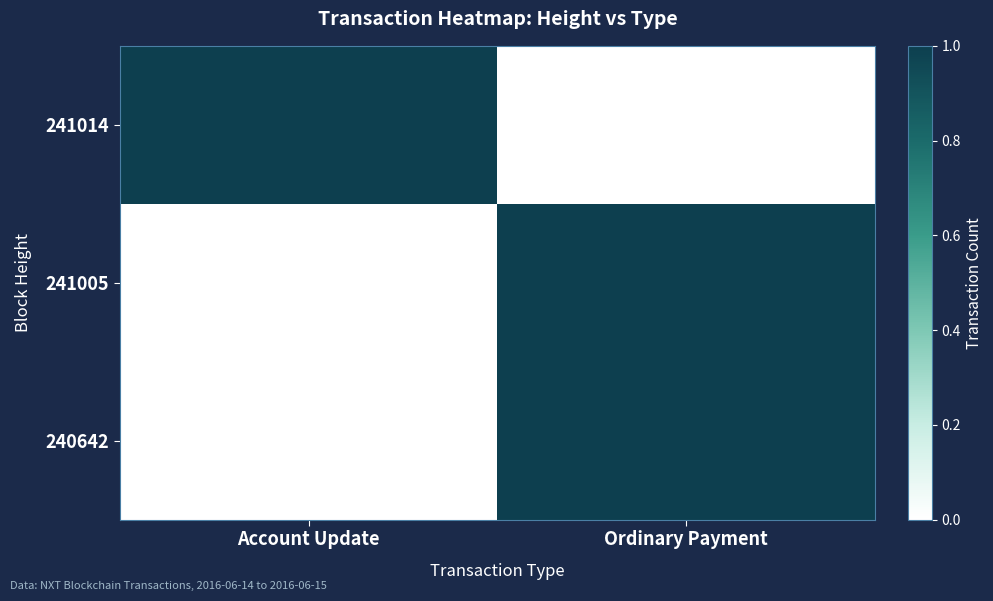

Which category has the highest value in the 241005 series?

Ordinary Payment